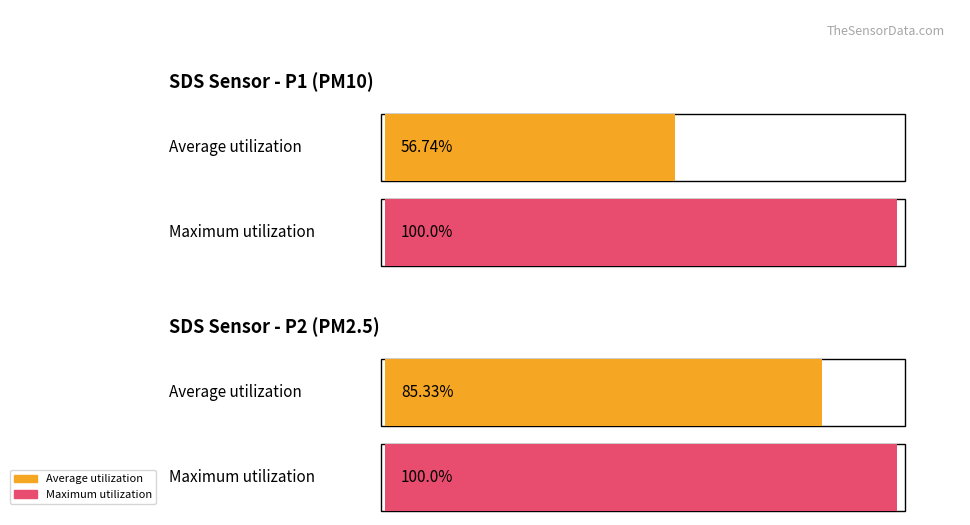

True or false: SDS_P2 has a value of 11.5 at 00:03.

False